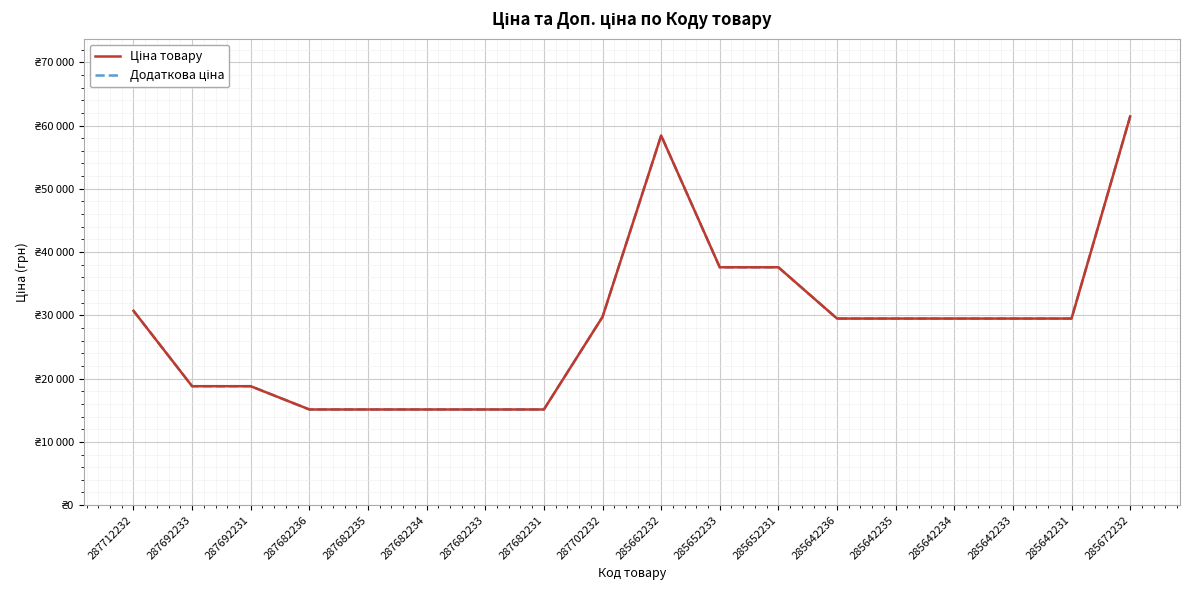

What position from the left is 285642231?

17